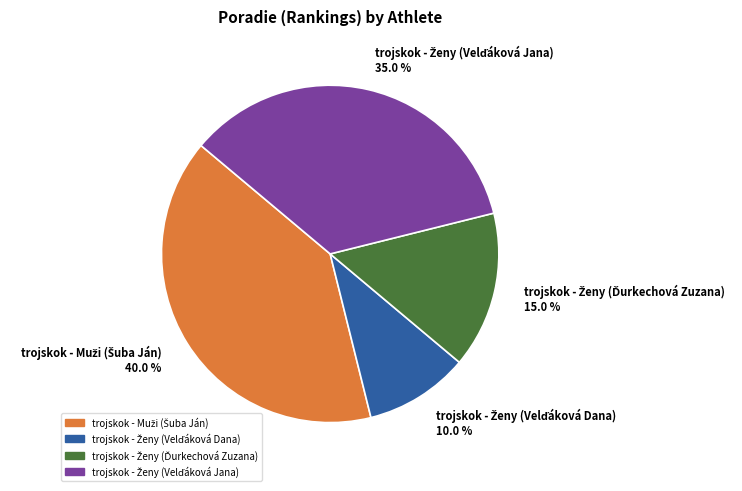

Does any single category account for the majority?

No